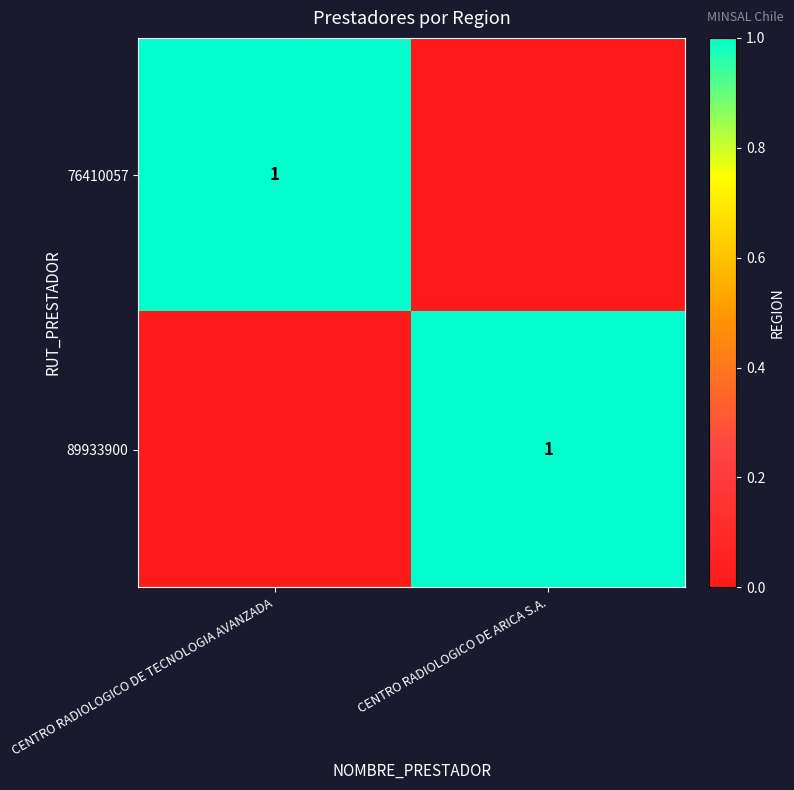

What is the total value across all series at CENTRO RADIOLOGICO DE TECNOLOGIA AVANZADA?

1